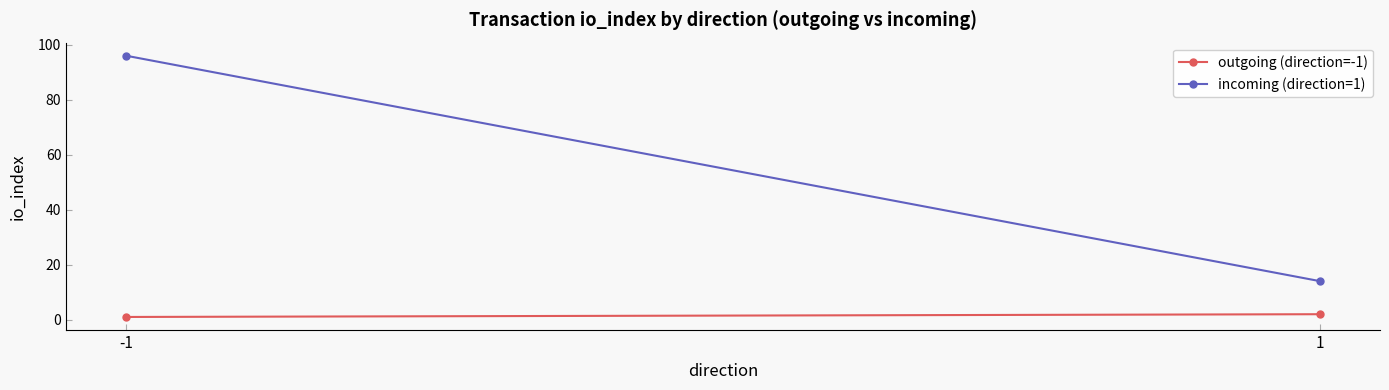

Reading right to left, list all the values displayed in this chart.

outgoing (direction=-1): 2	1
incoming (direction=1): 14	96